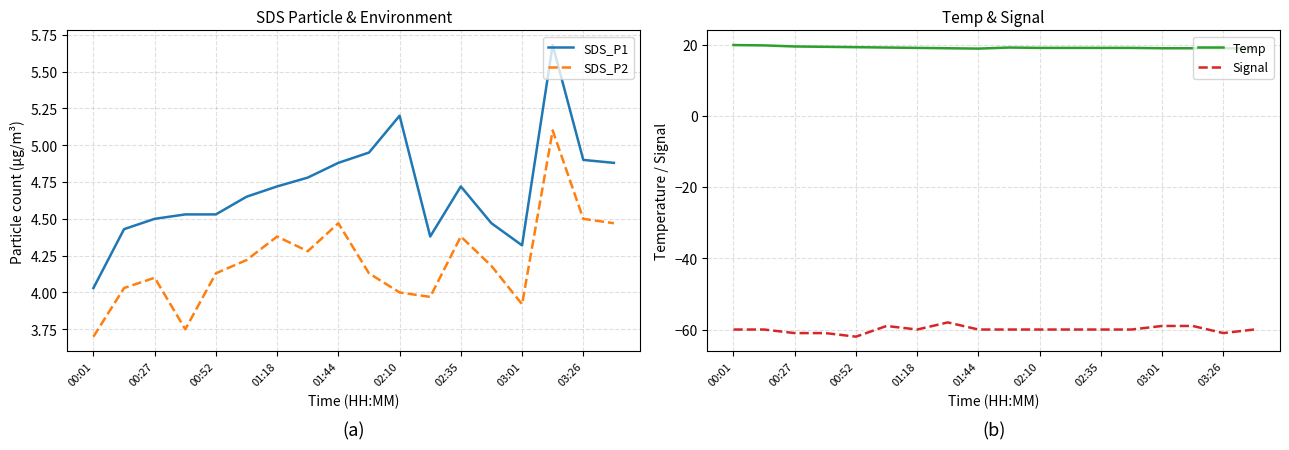

True or false: Signal and SDS_P2 intersect in this chart.

False